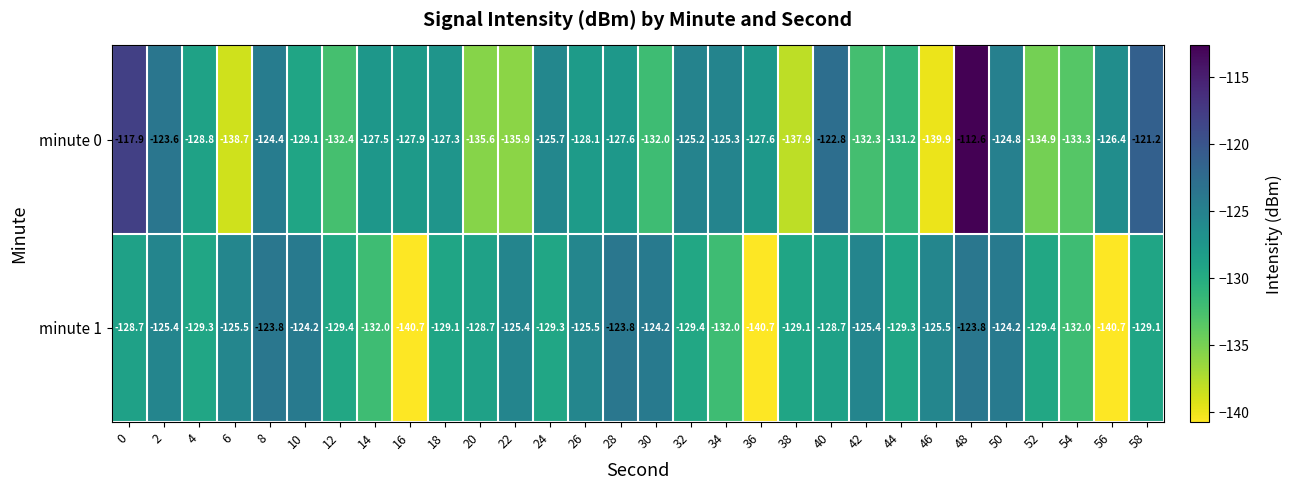

Rank the series by their average value, from highest to lowest.

minute 0, minute 1